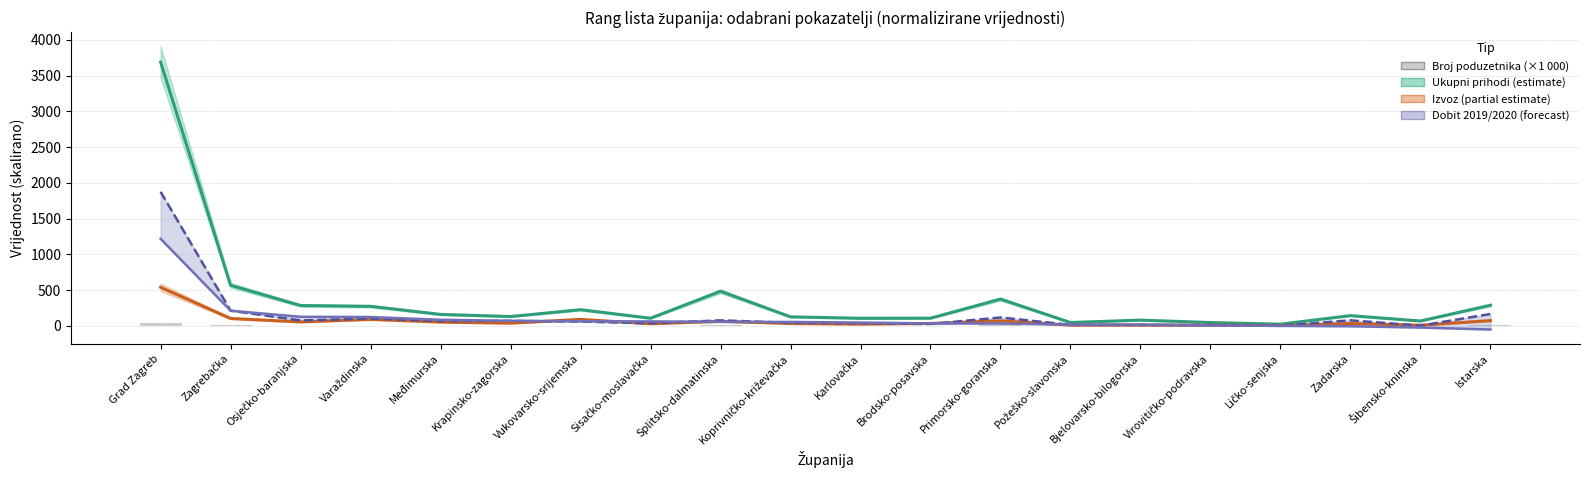

What is the sum of all Dobit 2019 (scaled) values?

3110.8